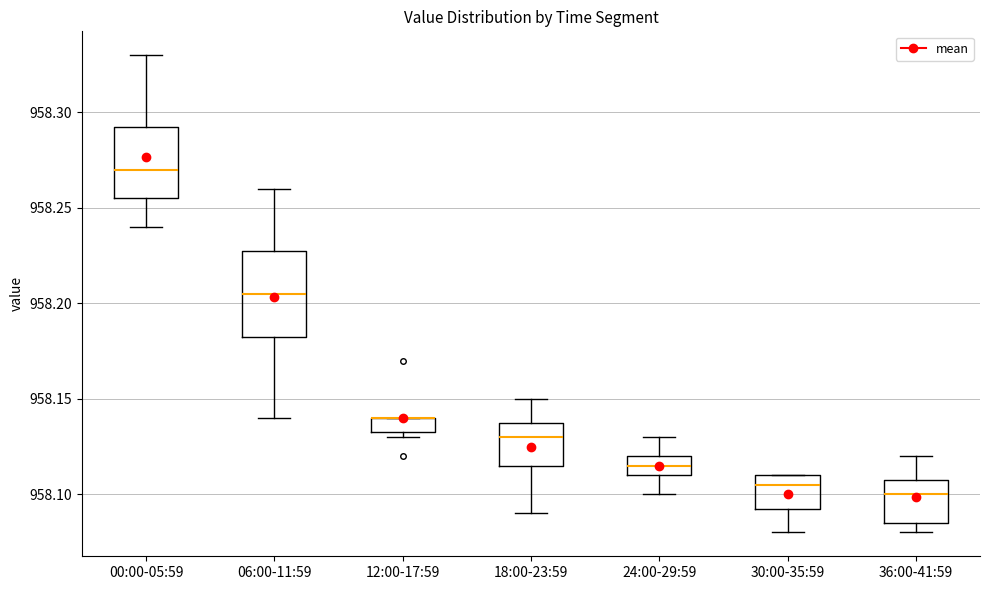

Where does the median line of the box for 30:00-35:59 sit on the y-axis? The values are not printed on the chart, so give them approximately, as read against the axis.

958.105